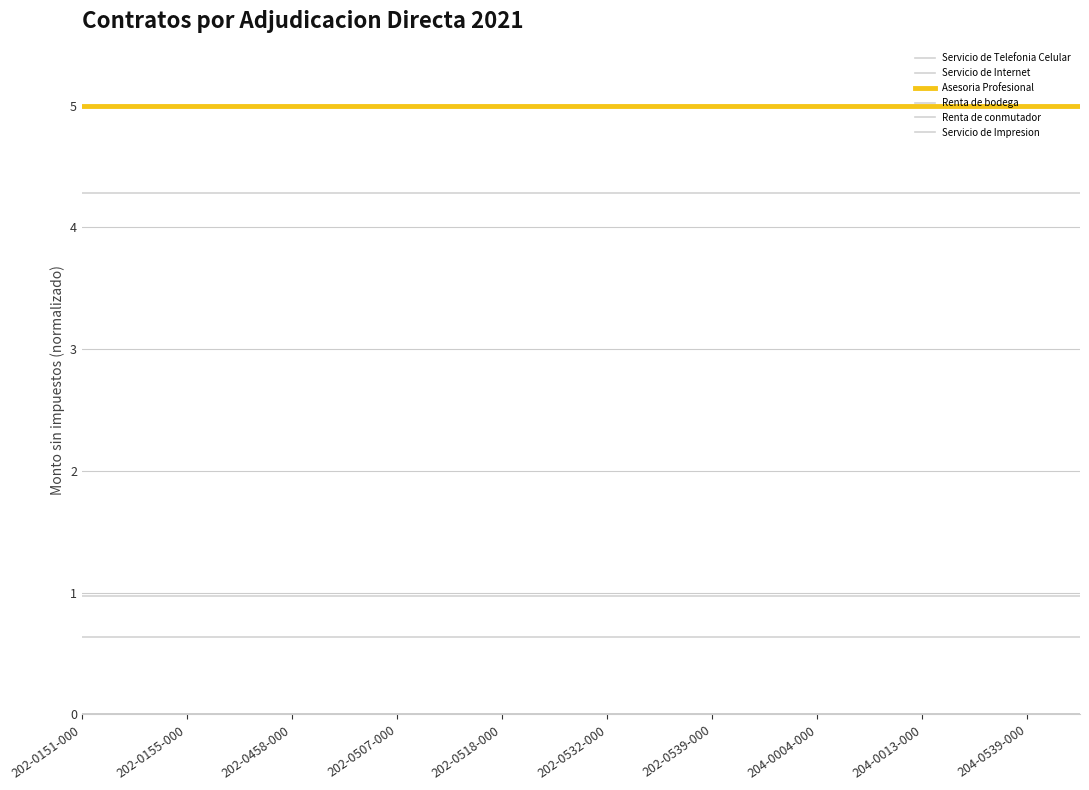

How many lines are shown in the chart?

6